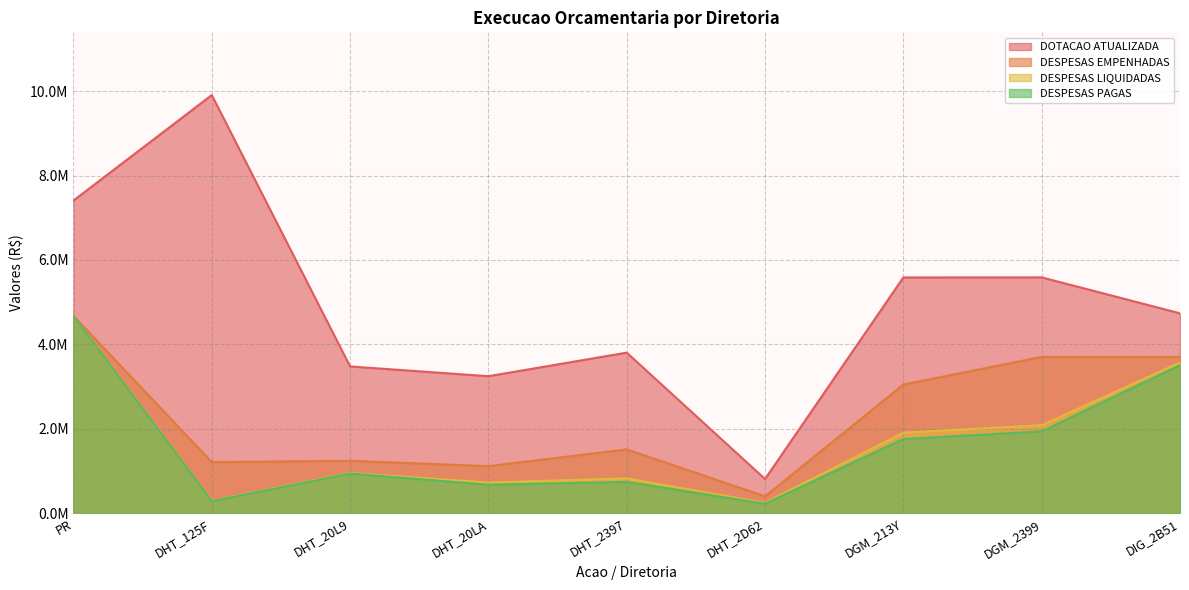

What are all the series names shown in the legend?

DOTACAO ATUALIZADA, DESPESAS EMPENHADAS, DESPESAS LIQUIDADAS, DESPESAS PAGAS